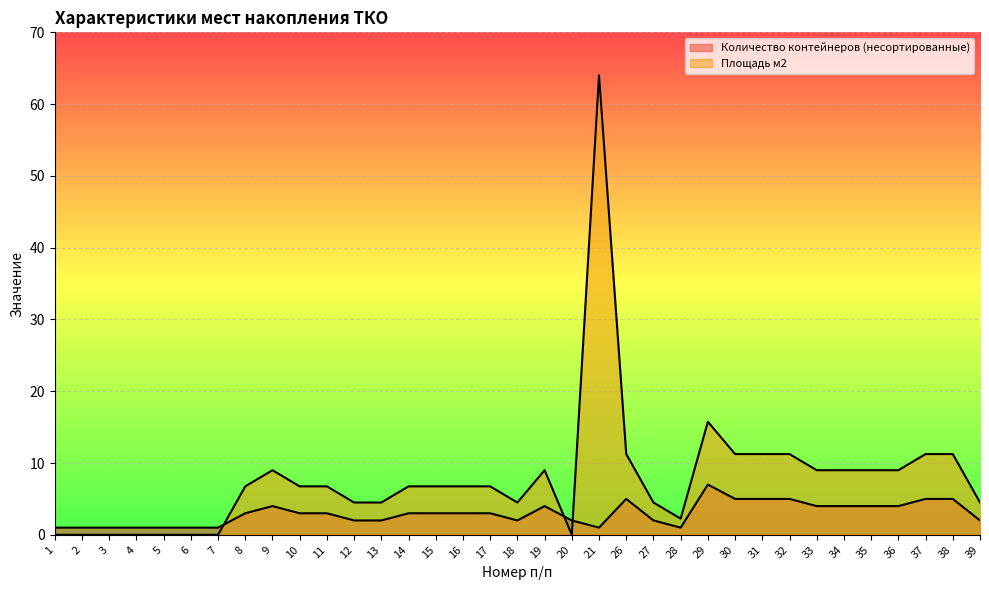

The Площадь м2 series shows -23.8 at 3. True or false?

False